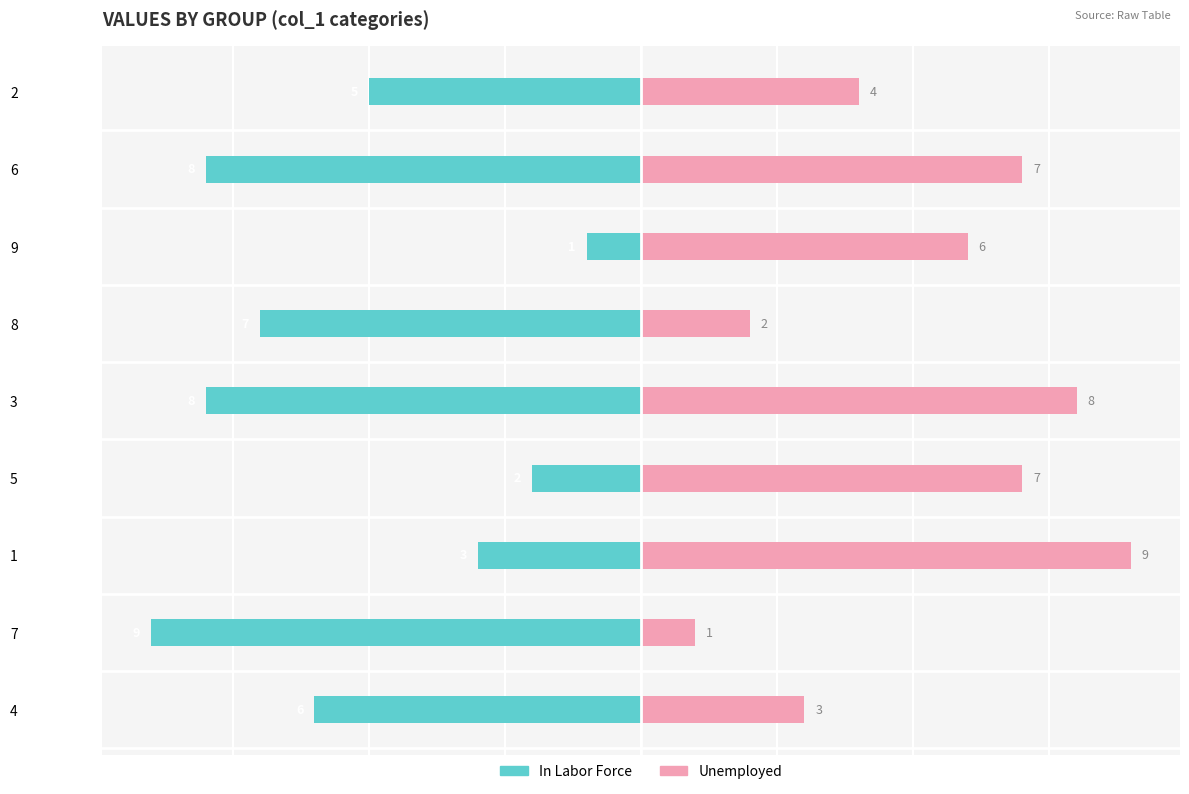

What is the value of the In Labor Force bar at the 7th from the left?

-1